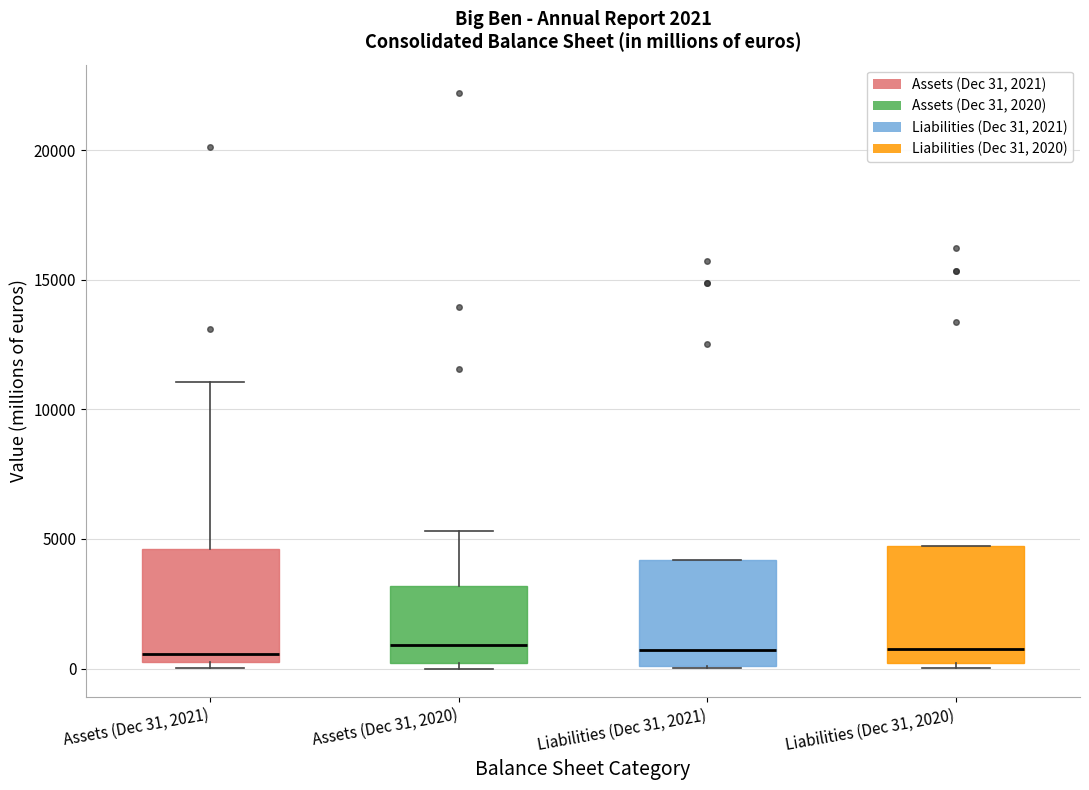

Reading left to right, read every box against the y-axis: the position of its median line, the range the box covers, and the ends of its whiskers. The values are not printed on the chart, so give them approximately, as read against the axis.

Assets (Dec 31, 2021): median 500, box 0 to 4500, whiskers 0 (just below the box's lower edge) to 11000
Assets (Dec 31, 2020): median 1000, box 0 to 3000, whiskers 0 (just below the box's lower edge) to 5500
Liabilities (Dec 31, 2021): median 500, box 0 to 4000, whiskers 0 to 4000
Liabilities (Dec 31, 2020): median 1000, box 0 to 4500, whiskers 0 (just below the box's lower edge) to 4500